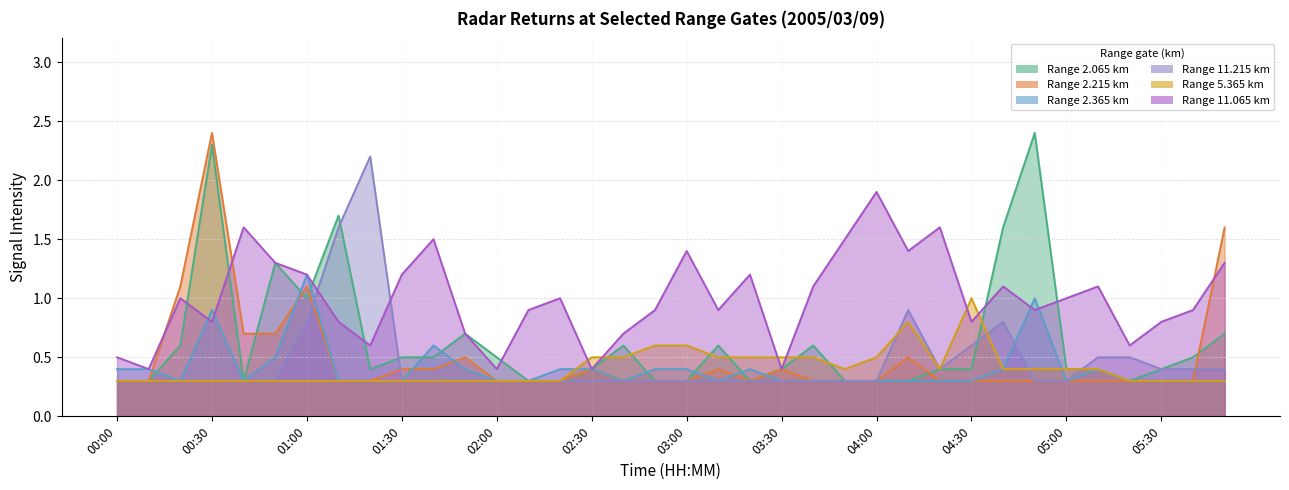

True or false: 11.065 has a value of 0.3 at 00:20.

False